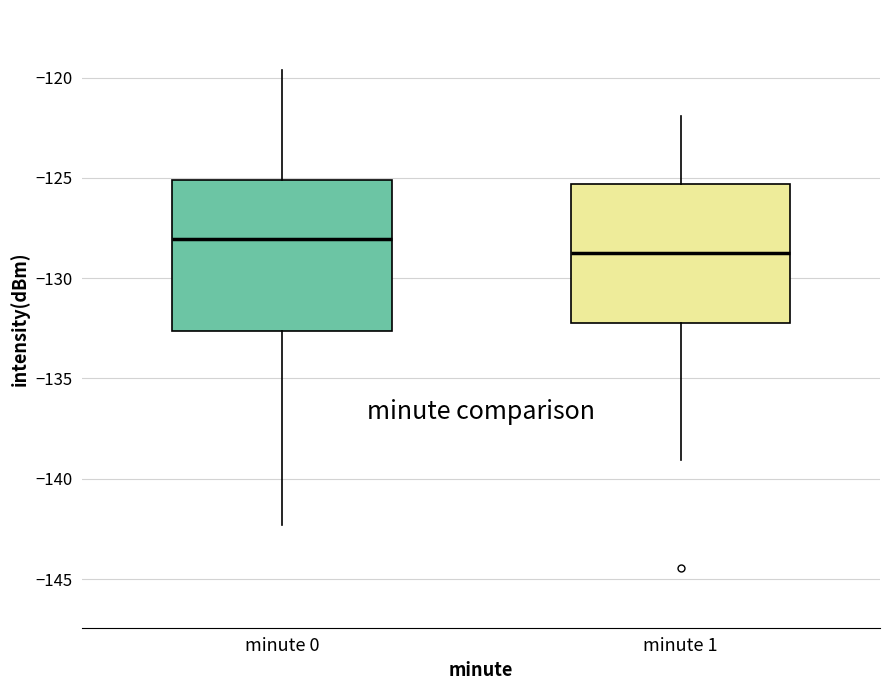

Which box has the lowest median line?

minute 1